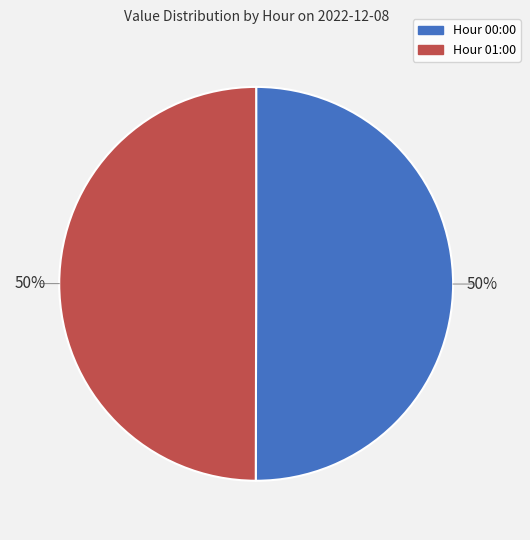

To the nearest percent, what is the average slice percentage?

50%